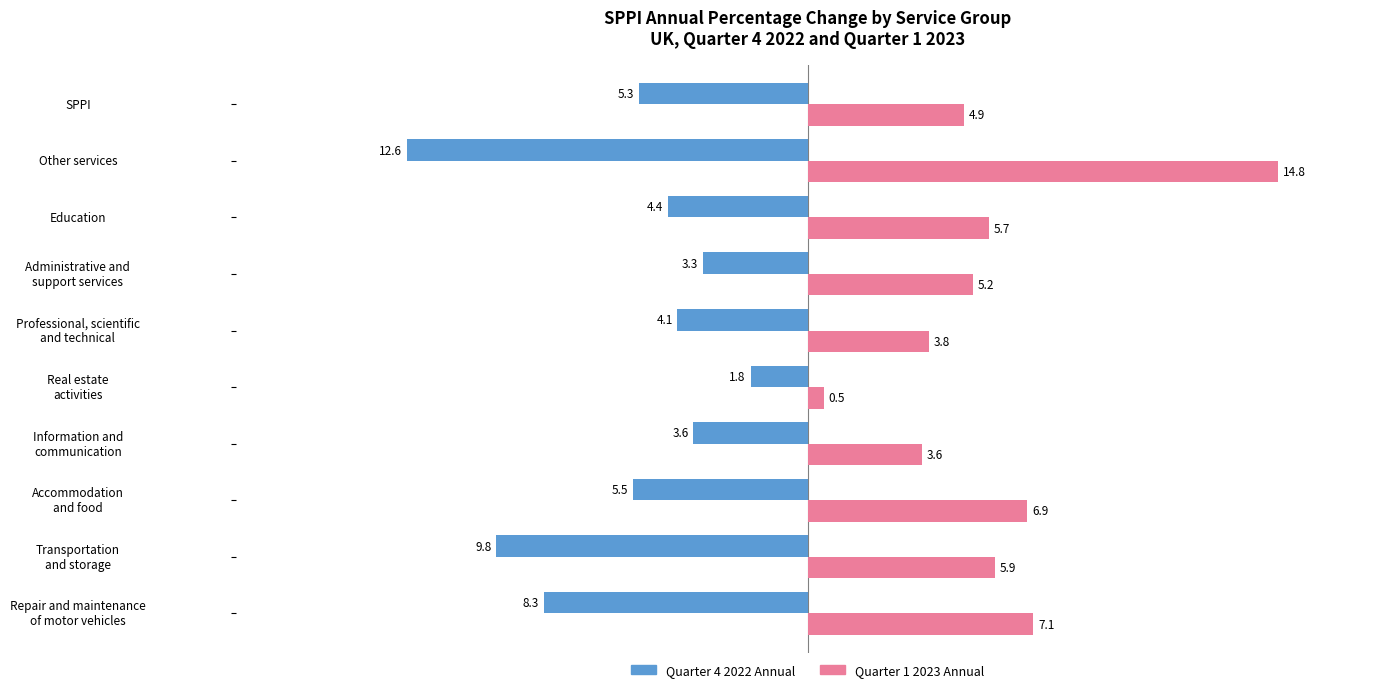

What is the minimum value for Quarter 1 2023 Annual?

0.5